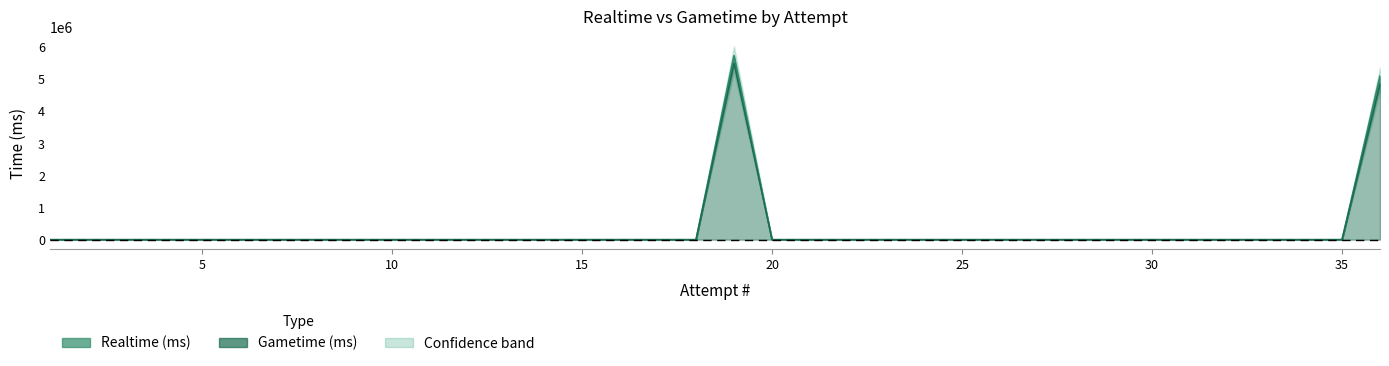

Which has a higher value, 36 or 31?

36